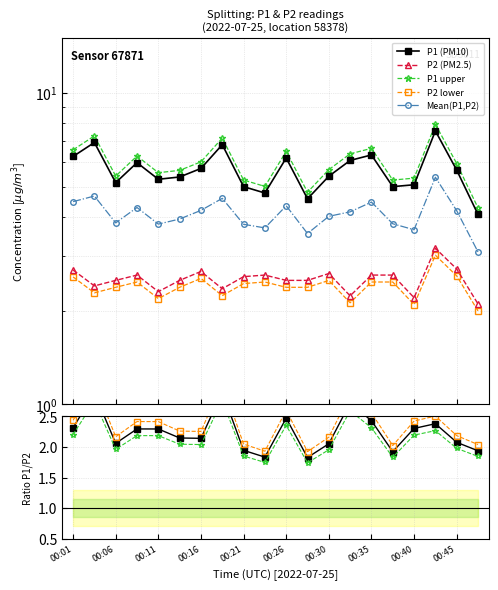

What is the difference between the maximum and minimum values in the P2 series?

1.1